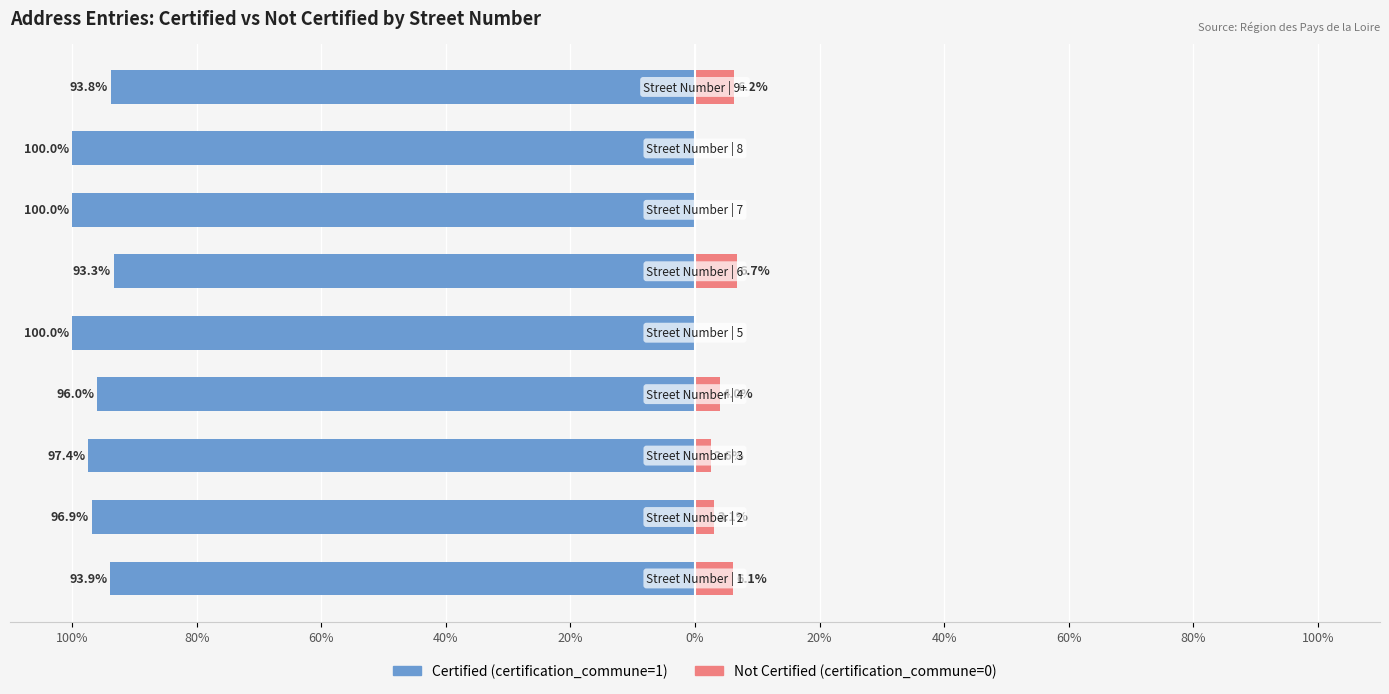

At 100%, list the series in order from smallest to largest.

Certified (certification_commune=1), Not Certified (certification_commune=0)